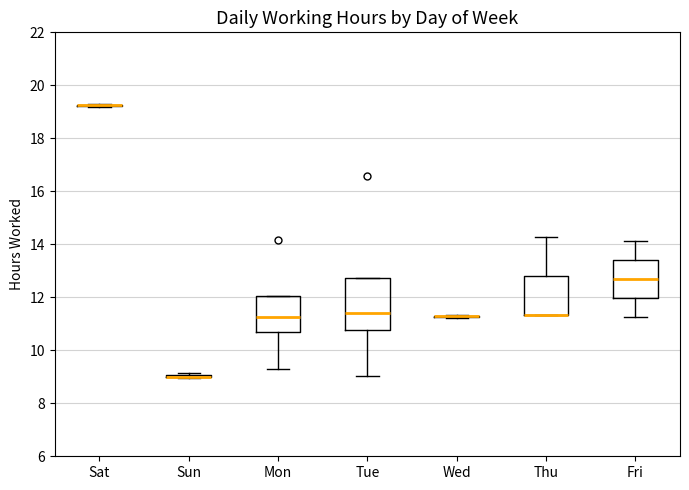

Reading left to right, transcribe this box plot: for each box, give where its median line is, the range the box spans, and where its two whiskers end, as read against the y-axis. The values are not printed on the chart, so give them approximately, as read against the axis.

Sat: box collapsed to a line at 19.2, whiskers 19.2 to 19.4
Sun: box collapsed to a line at 9.0, whiskers 9.0 to 9.2
Mon: median 11.2, box 10.8 to 12.0, whiskers 9.2 to 12.0
Tue: median 11.4, box 10.8 to 12.8, whiskers 9.0 to 12.8
Wed: box collapsed to a line at 11.4, whiskers 11.2 to 11.4
Thu: median 11.4 (drawn on the box's lower edge), box 11.4 to 12.8, whiskers 11.4 to 14.2
Fri: median 12.6, box 12.0 to 13.4, whiskers 11.2 to 14.2